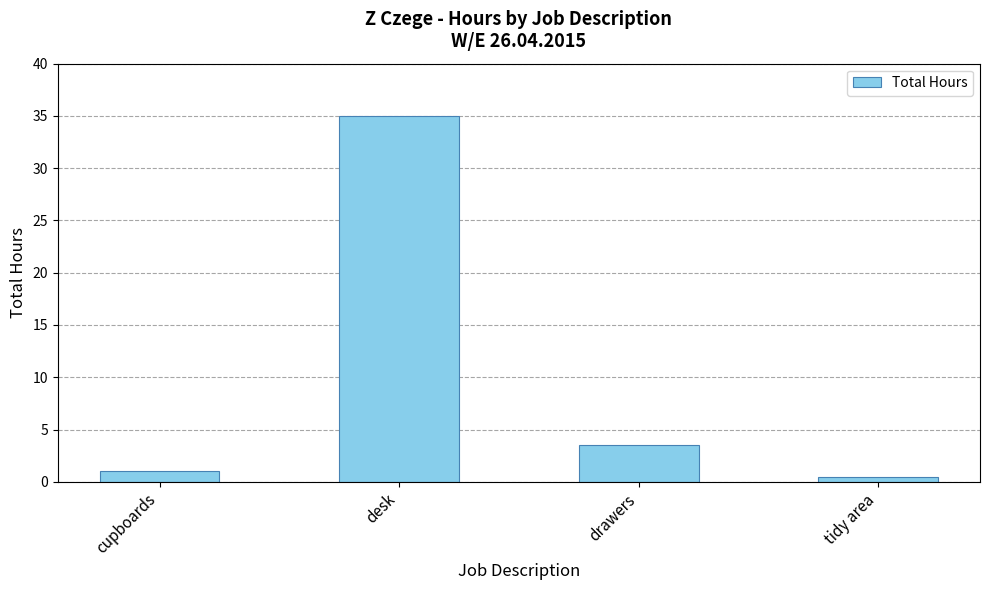

What is the maximum value shown in the chart?

35.0